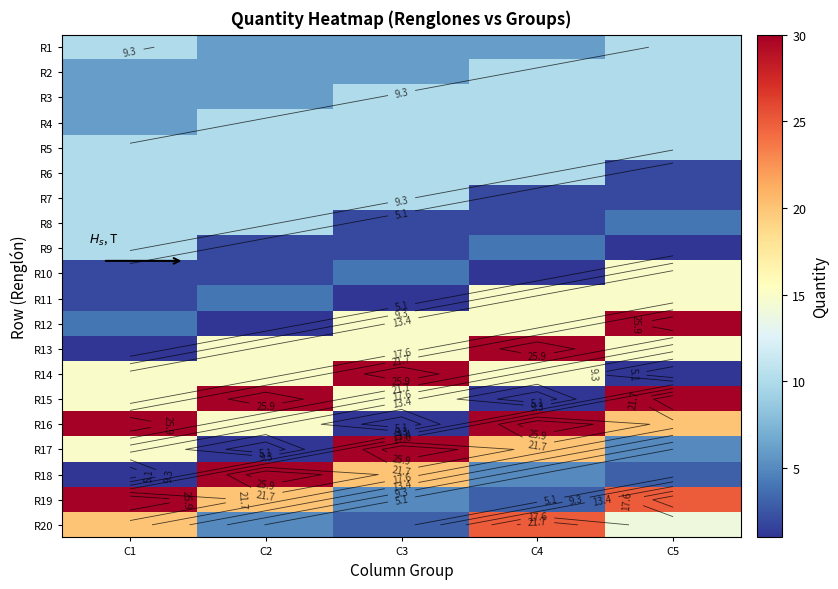

At which label is R15 closest to 15?

C1